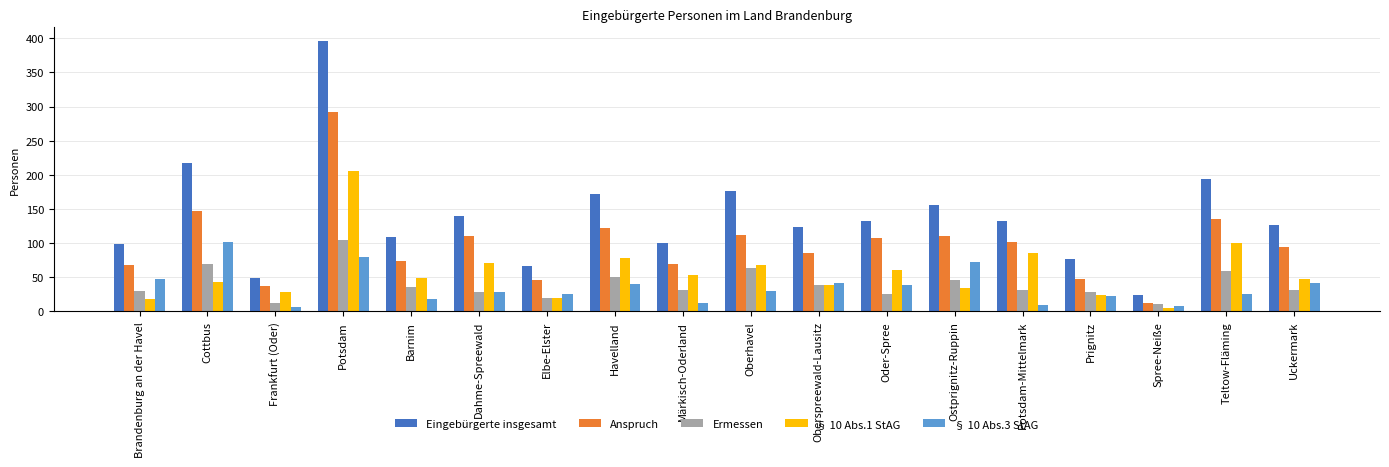

Which series has the largest range (max minus min)?

Eingebürgerte insgesamt